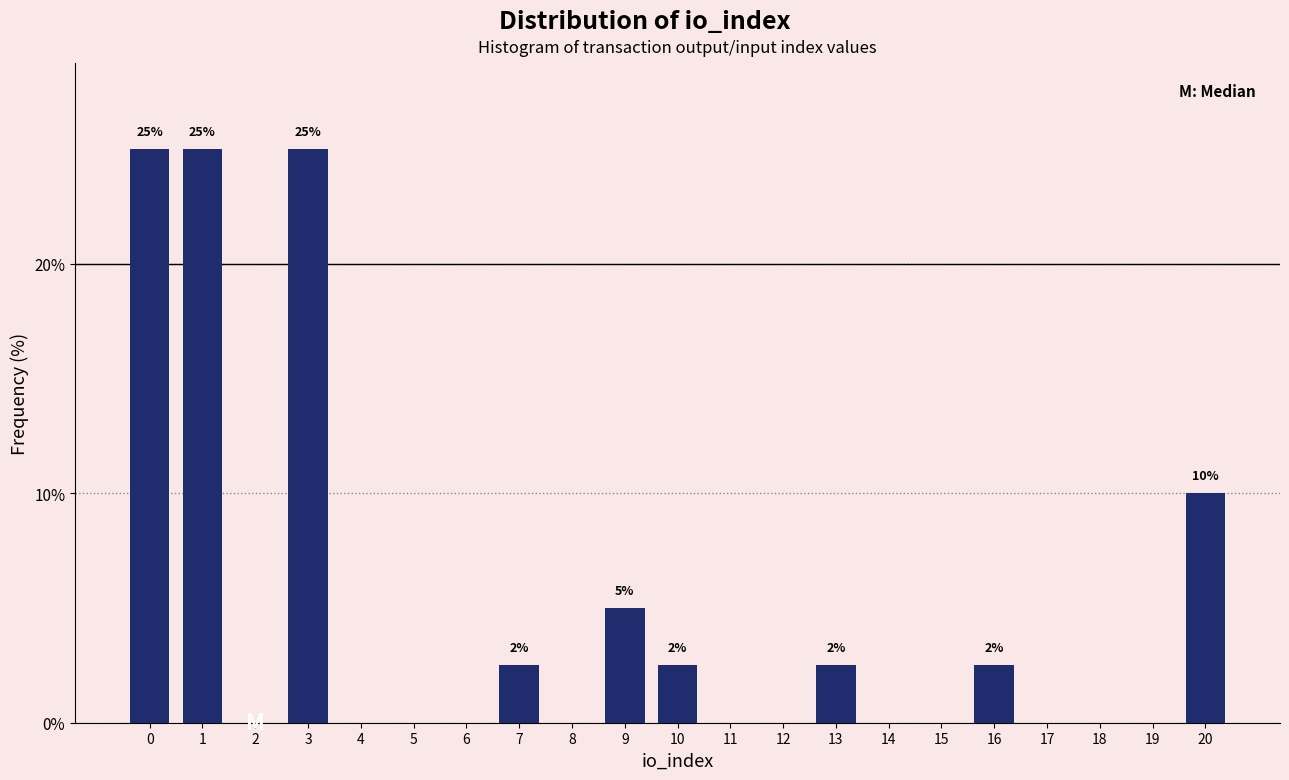

Reading left to right, what are all the values shown in this chart?

0=25.0	1=25.0	2=0.0	3=25.0	4=0.0	5=0.0	6=0.0	7=2.5	8=0.0	9=5.0	10=2.5	11=0.0	12=0.0	13=2.5	14=0.0	15=0.0	16=2.5	17=0.0	18=0.0	19=0.0	20=10.0